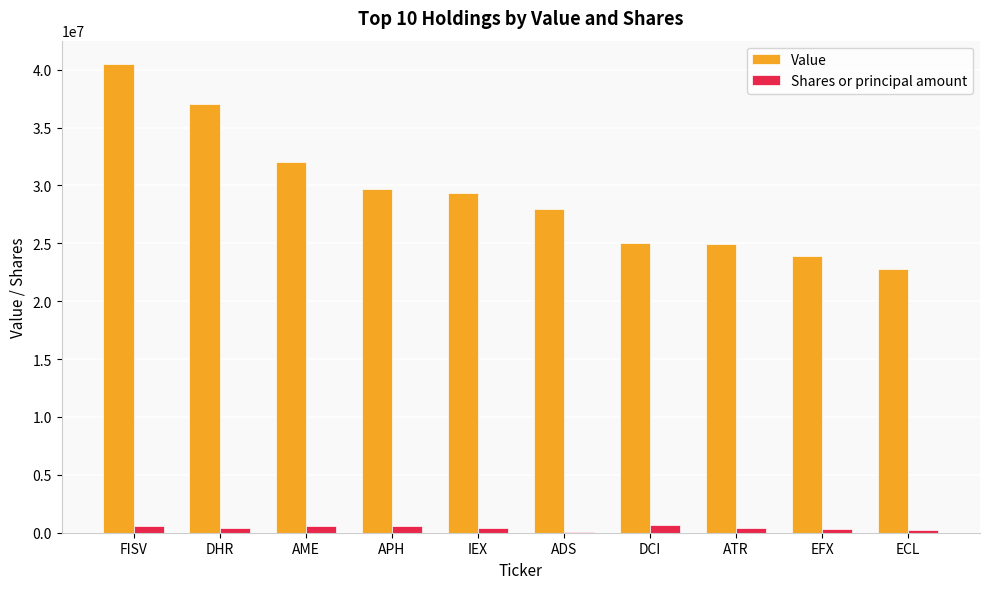

What is the difference between the Shares or principal amount values at APH and ECL?

334176